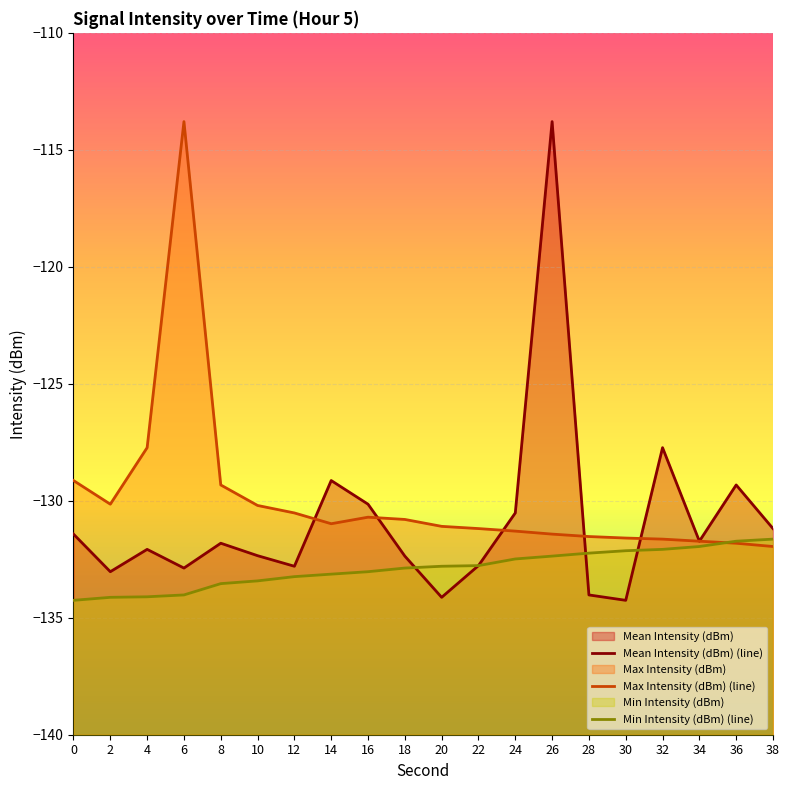

List the labels in order of Max Intensity (dBm) (line) value, smallest first.

38, 36, 34, 32, 30, 28, 26, 24, 22, 20, 14, 18, 16, 12, 10, 2, 8, 0, 4, 6